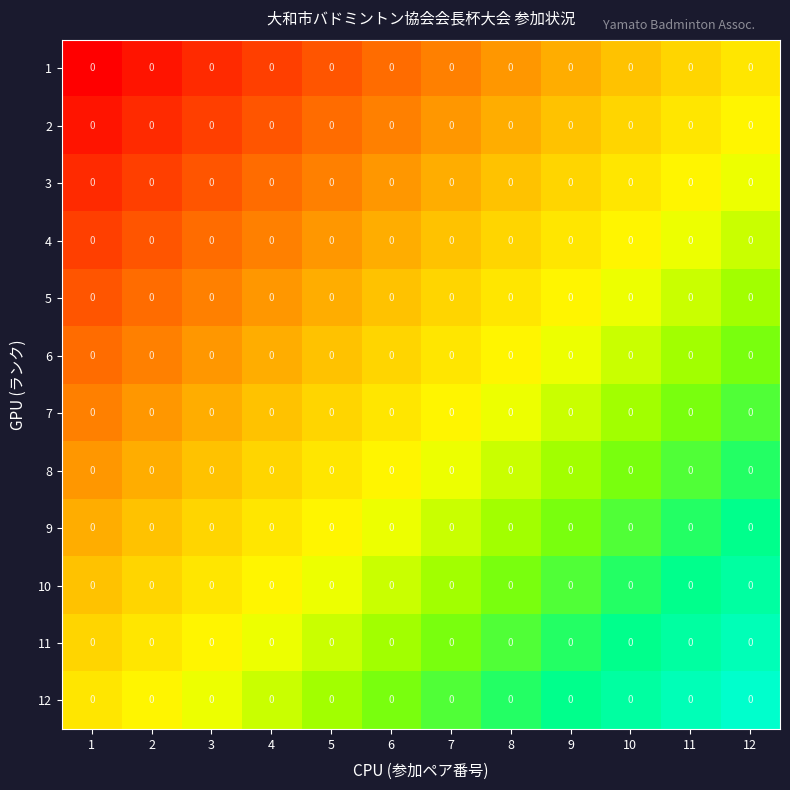

Rank the categories by 2 value from lowest to highest.

1, 2, 3, 4, 5, 6, 7, 8, 9, 10, 11, 12